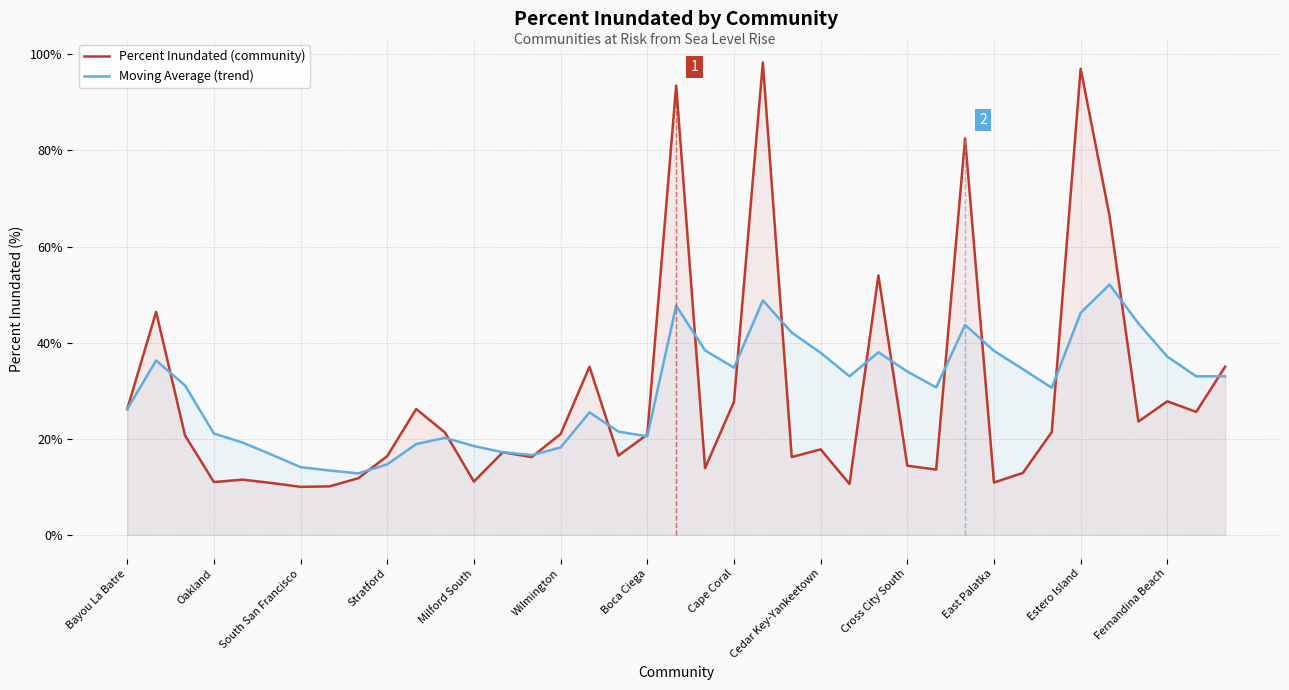

What is the difference between the Moving Average (trend) values at 25 and 26?

5.0